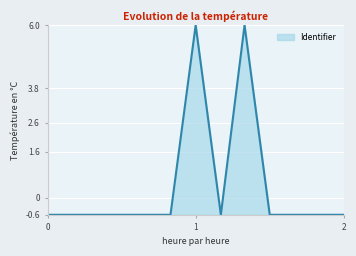

What is the minimum value shown in the chart?

-0.6